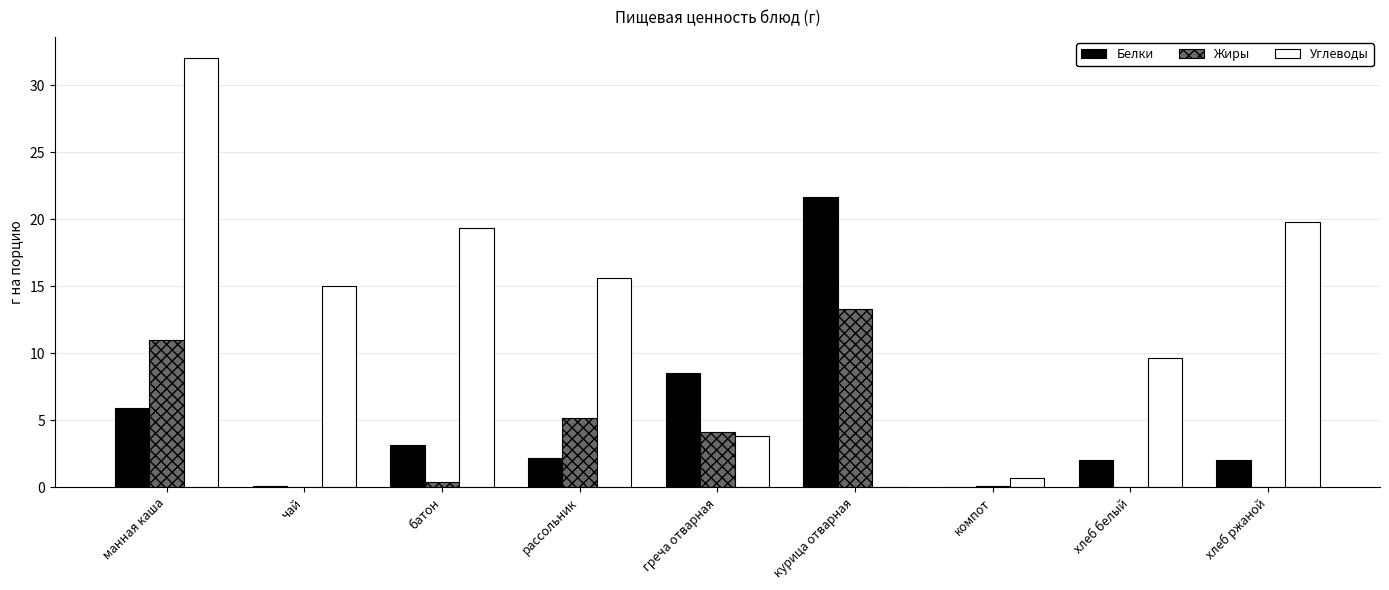

What is the sum of all Белки values?

45.5